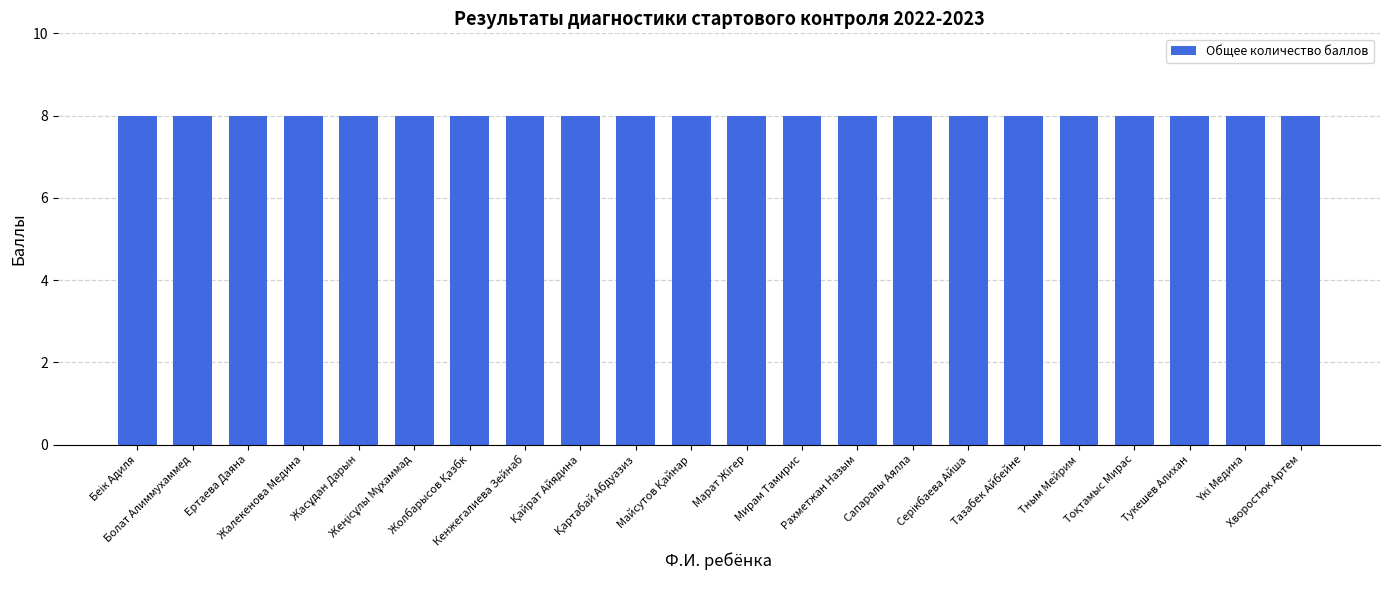

Which series has the largest total across all categories?

Общее количество баллов